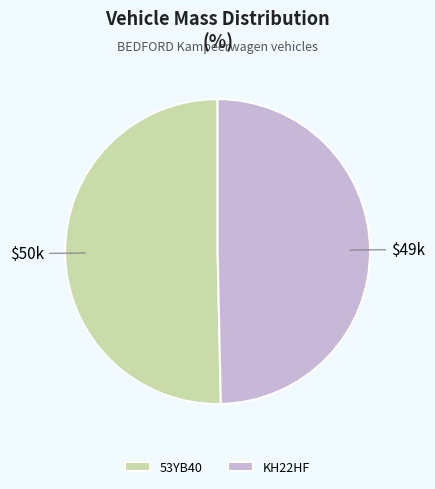

Which slice is the largest?

53YB40